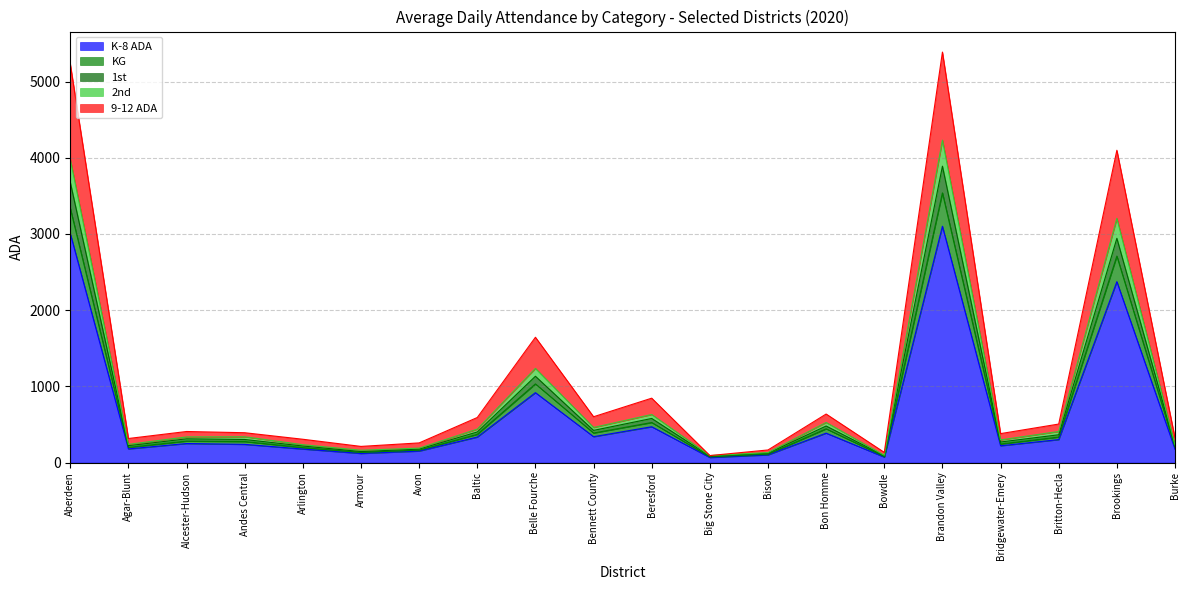

Which category has the highest value in the 1st series?

Brandon Valley